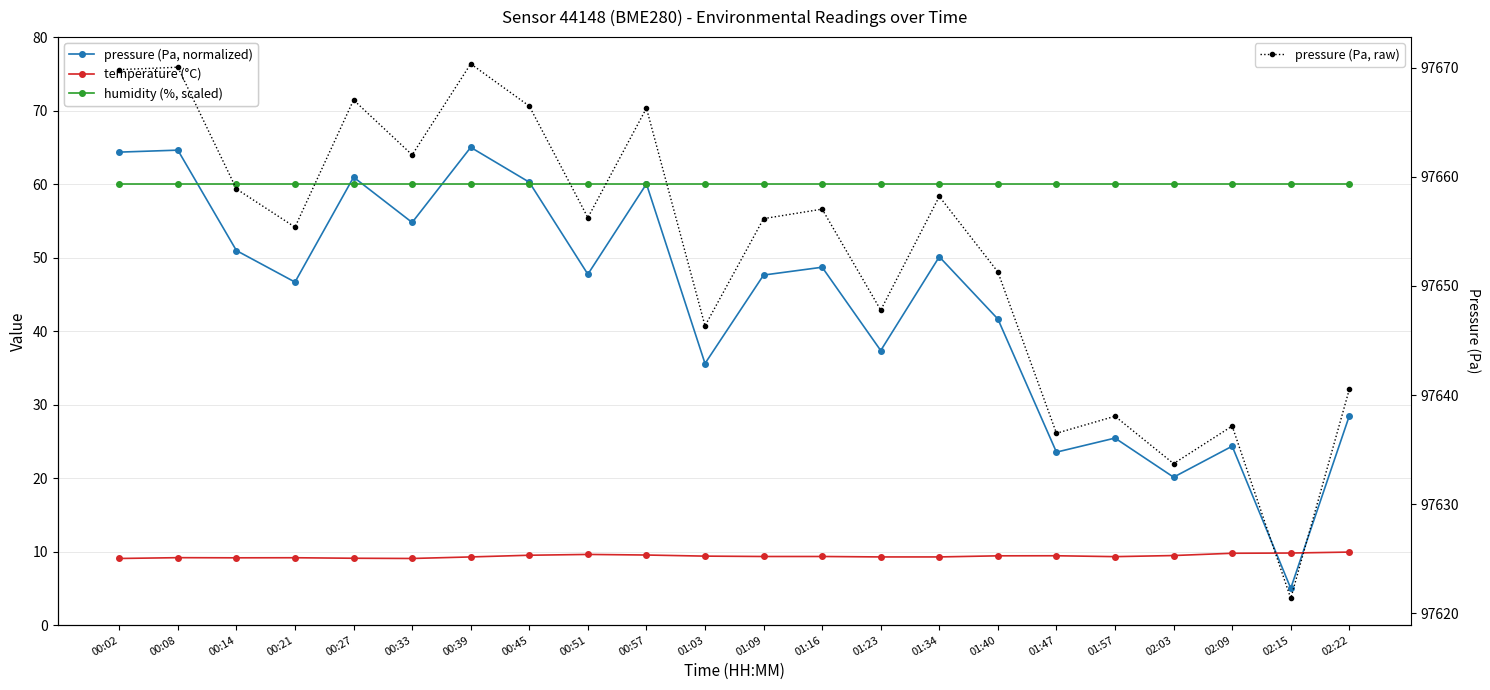

What is the difference between the second highest and second lowest values in the pressure (Pa, normalized) series?

44.5